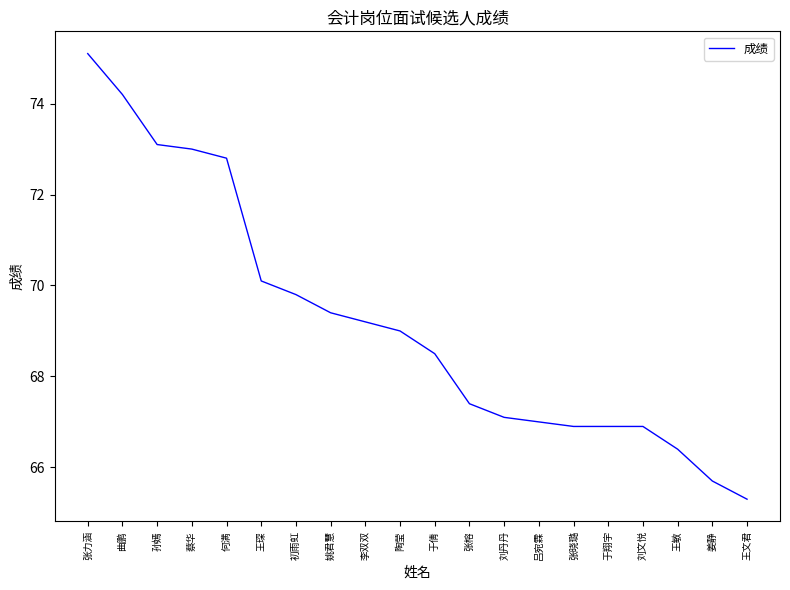

Reading right to left, what are all the values shown in this chart?

王文君=65.3	姜静=65.7	王敏=66.4	刘文悦=66.9	于翔宇=66.9	张晓璐=66.9	吕宛霖=67.0	刘丹丹=67.1	张榕=67.4	于倩=68.5	陶莹=69.0	李双双=69.2	姚君慧=69.4	初雨虹=69.8	王琛=70.1	何满=72.8	蔡华=73.0	孙嫣=73.1	曲鹏=74.2	张力涵=75.1